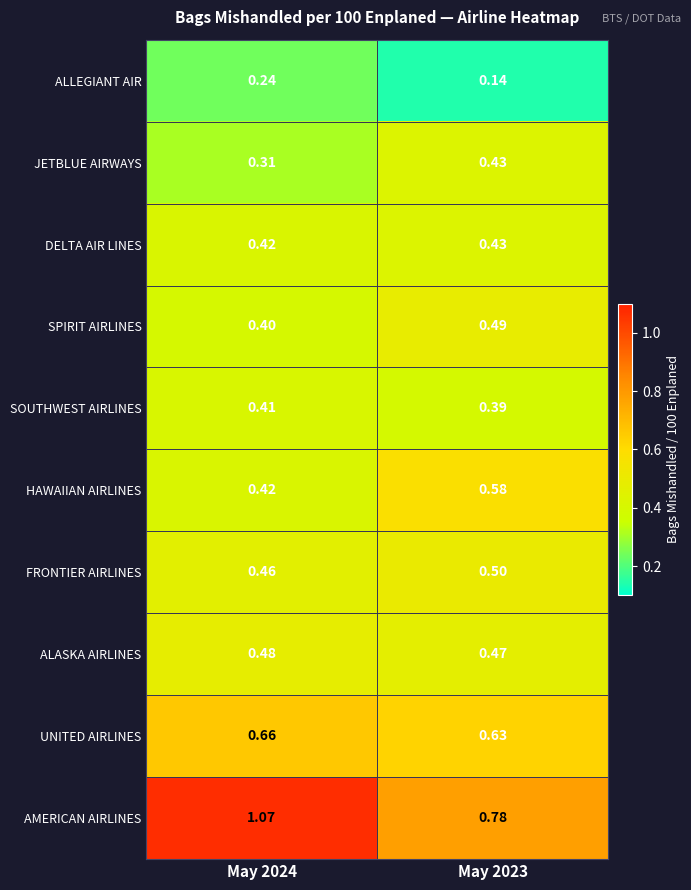

Which series has the widest spread of values?

AMERICAN AIRLINES